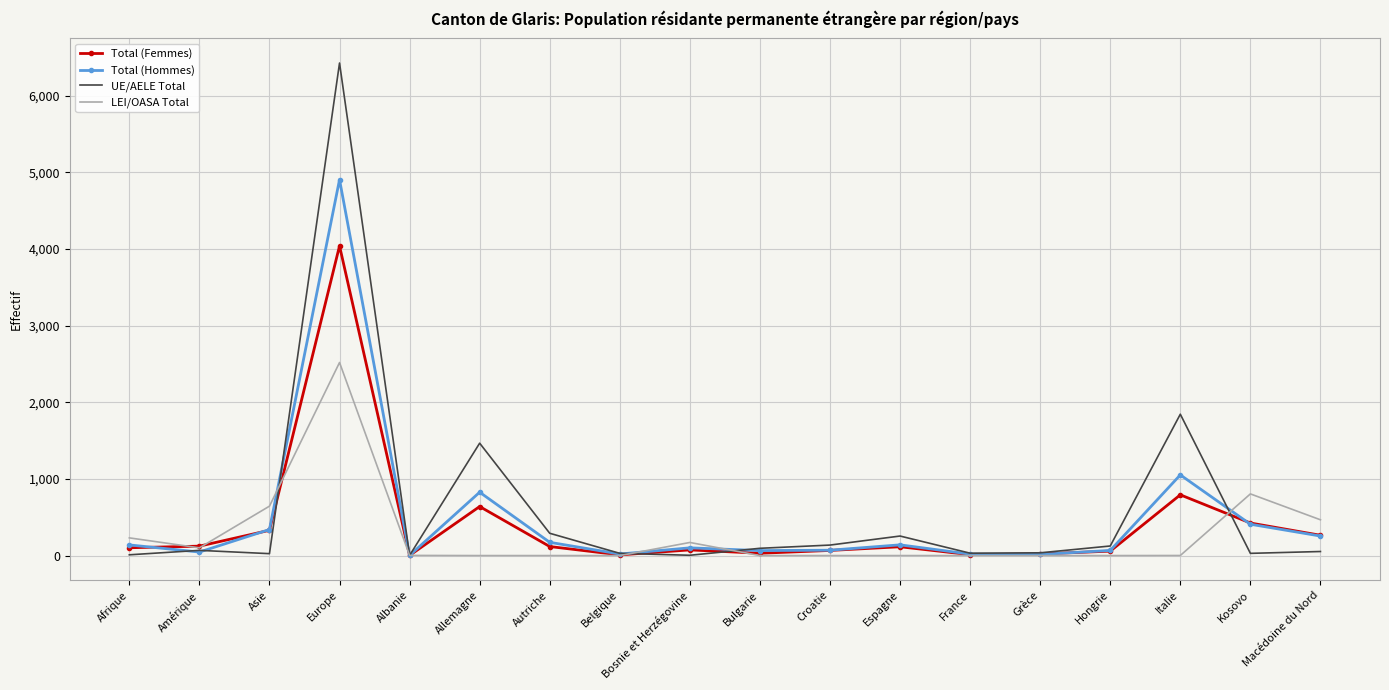

What are all the series names shown in the legend?

Total (Femmes), Total (Hommes), UE/AELE Total, LEI/OASA Total